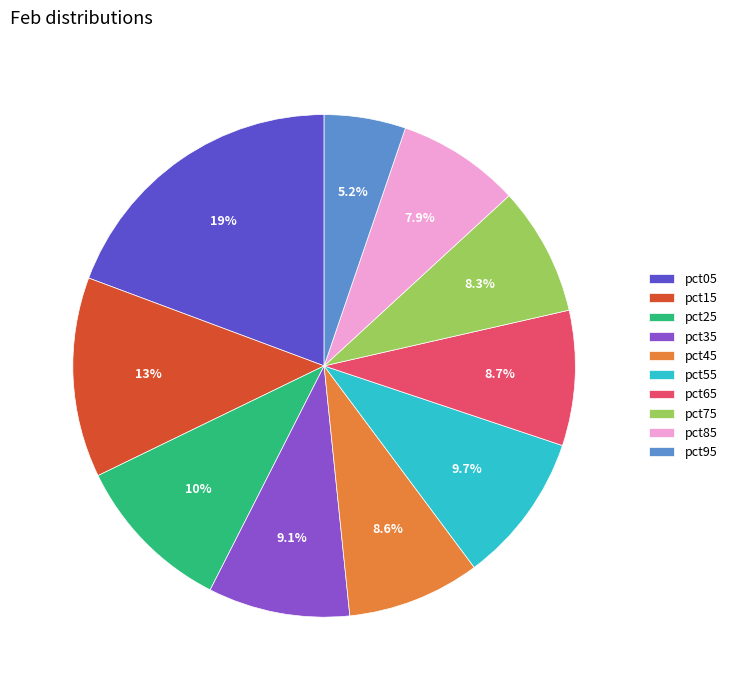

Is it true that pct85 is 8% of the pie?

True